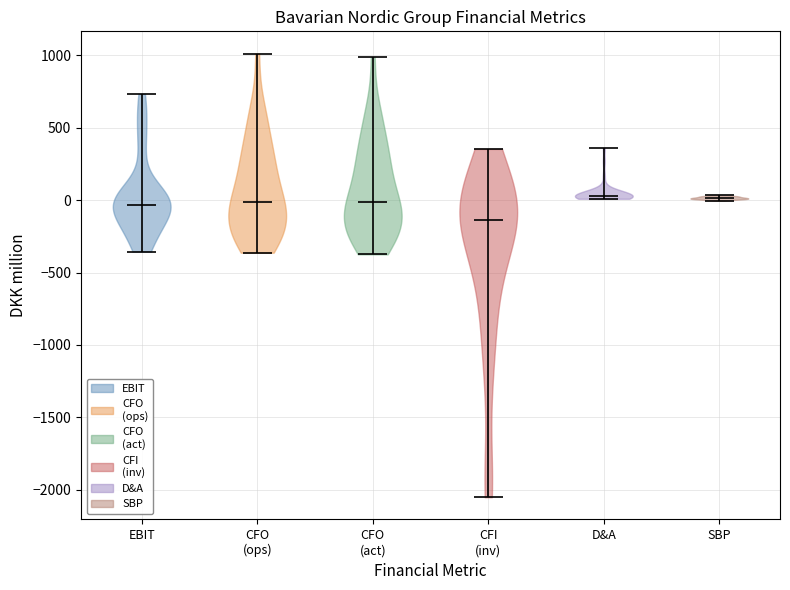

Reading left to right, read every violin against the y-axis: where its median line is, and the lowest and highest points it reaches. The values are not printed on the chart, so give them approximately, as read against the axis.

EBIT: median line -50, lowest point -350, highest point 750
CFO (ops): median line 0, lowest point -350, highest point 1000
CFO (act): median line 0, lowest point -350, highest point 1000
CFI (inv): median line -150, lowest point -2050, highest point 350
D&A: median line 50, lowest point 0, highest point 350
SBP: median line 0, lowest point 0, highest point 50